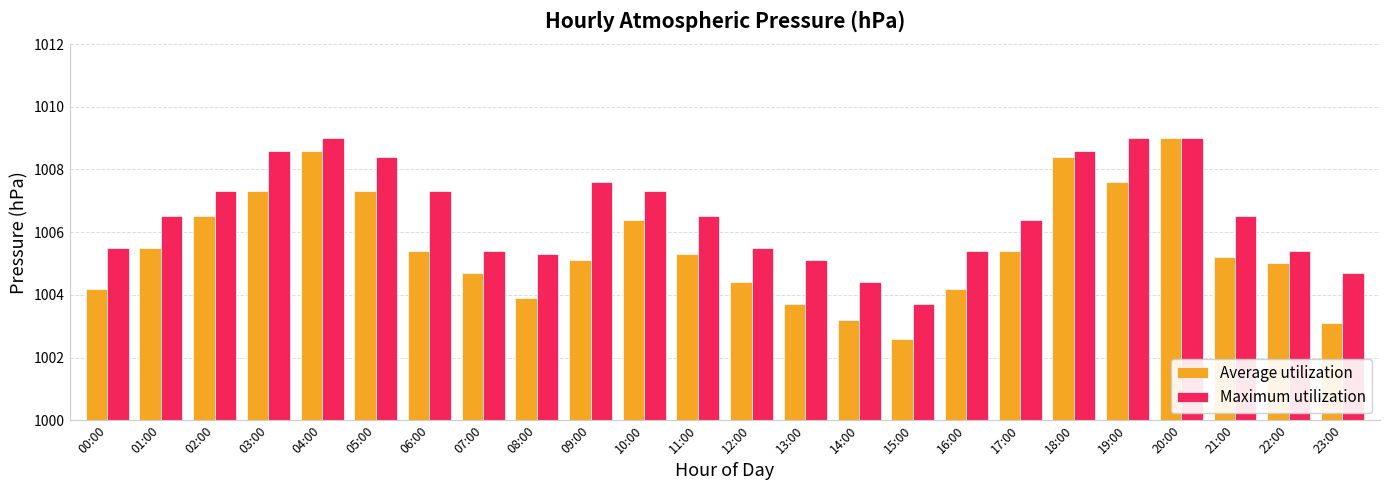

What is the highest value of the Maximum utilization series?

1009.0